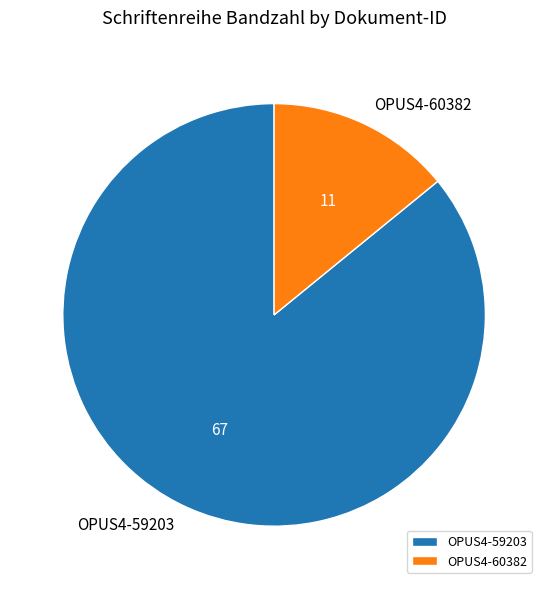

What is the smallest slice in the pie chart?

OPUS4-60382